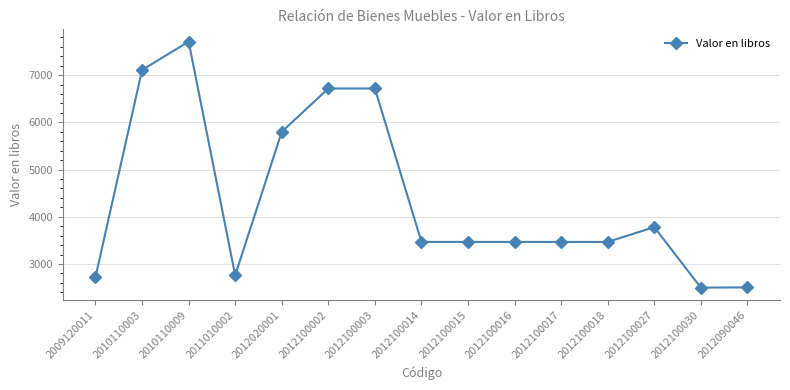

Is it true that the value at 2012100014 is 1647.1?

False